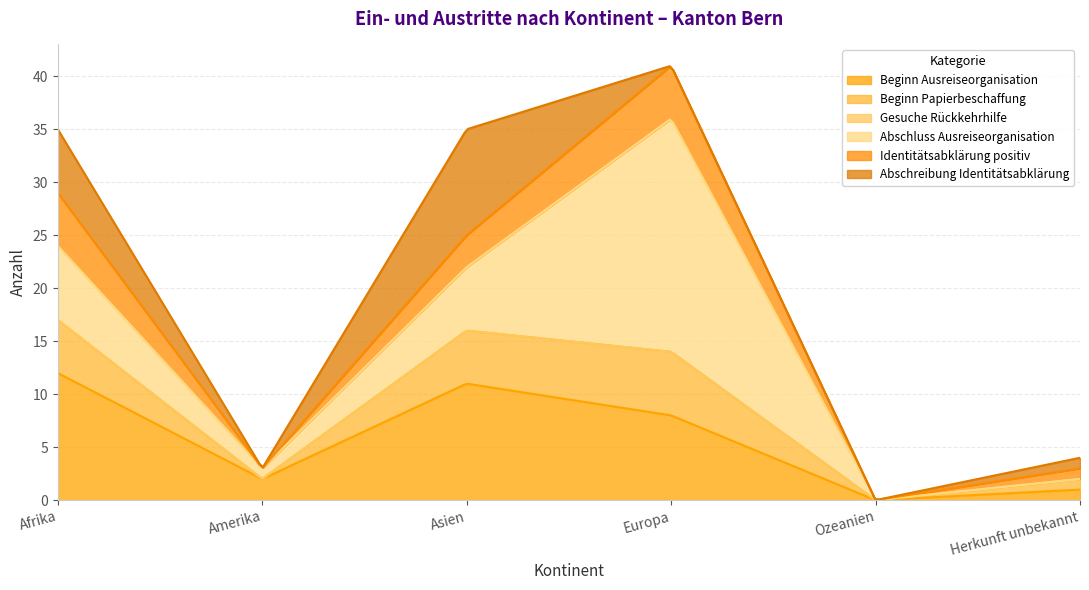

How many series are shown in this chart?

6